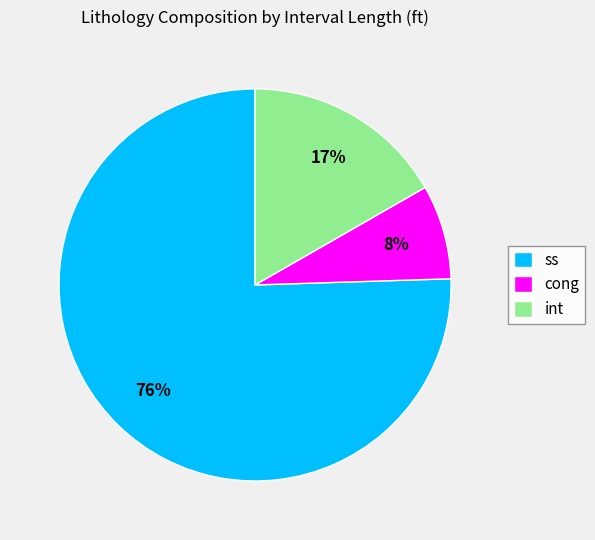

Does ss represent more than half of the total?

Yes